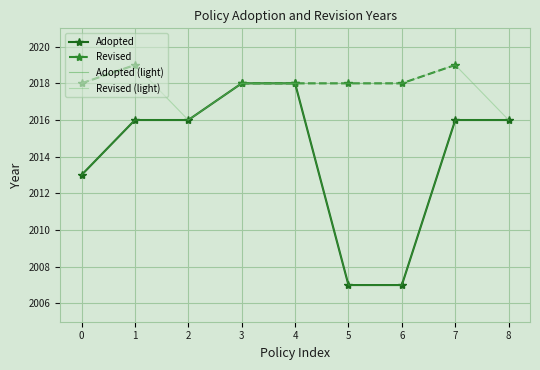

What is the value of the Adopted point at the 8th from the left?

2016.0